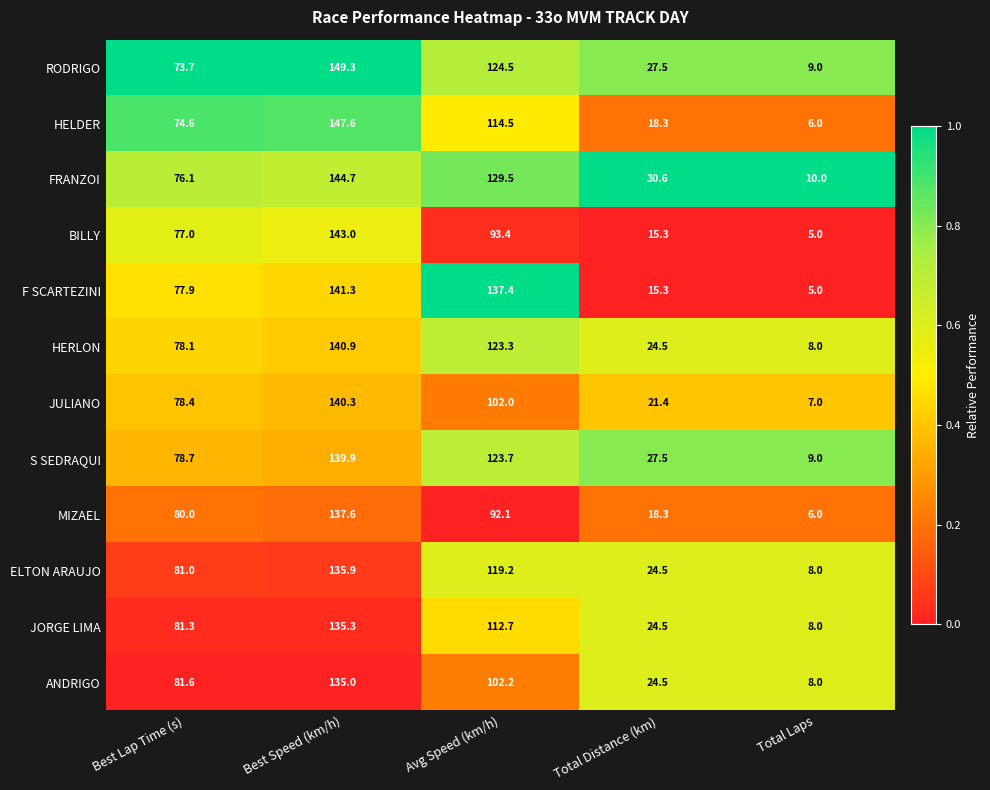

The value of S SEDRAQUI at Best Lap Time (s) is 21.4. True or false?

False